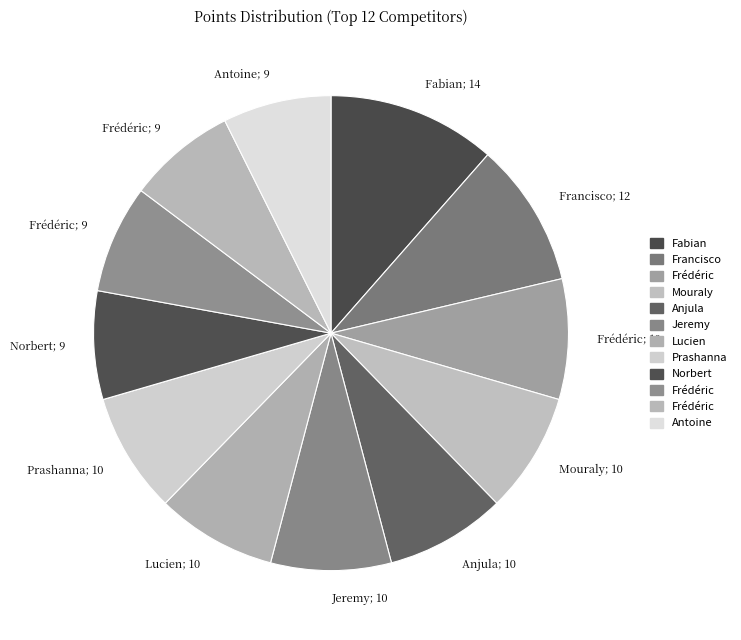

Count the number of slices in the pie.

12